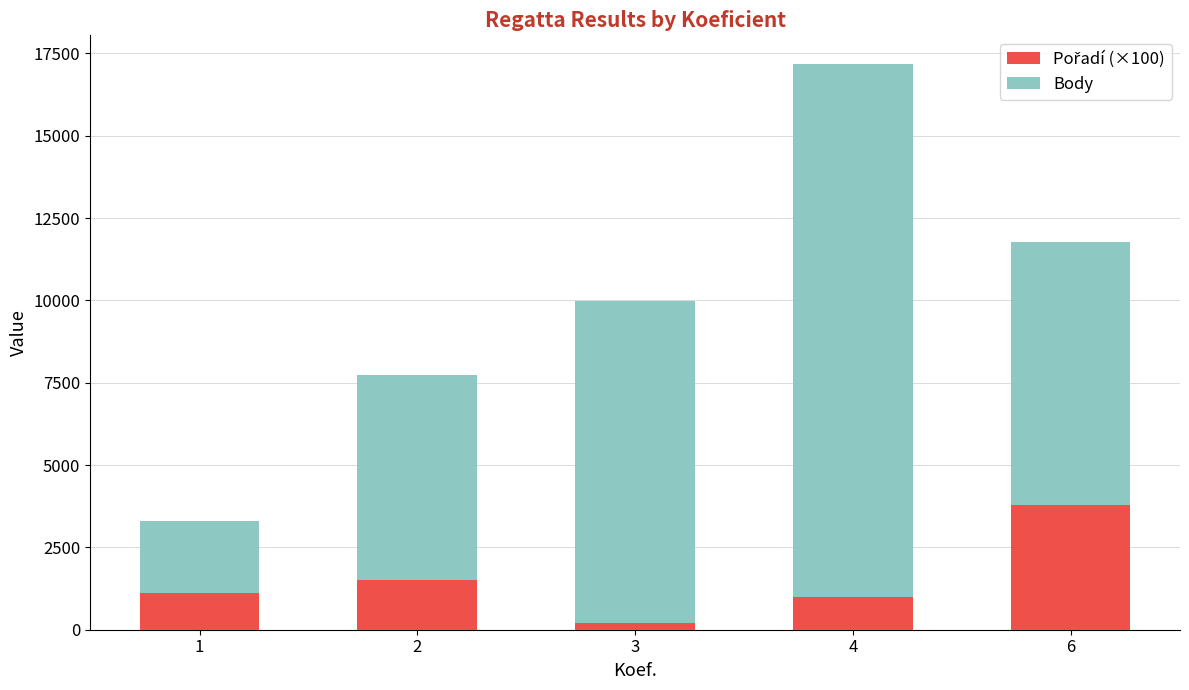

At which category is the sum across all series the highest?

4